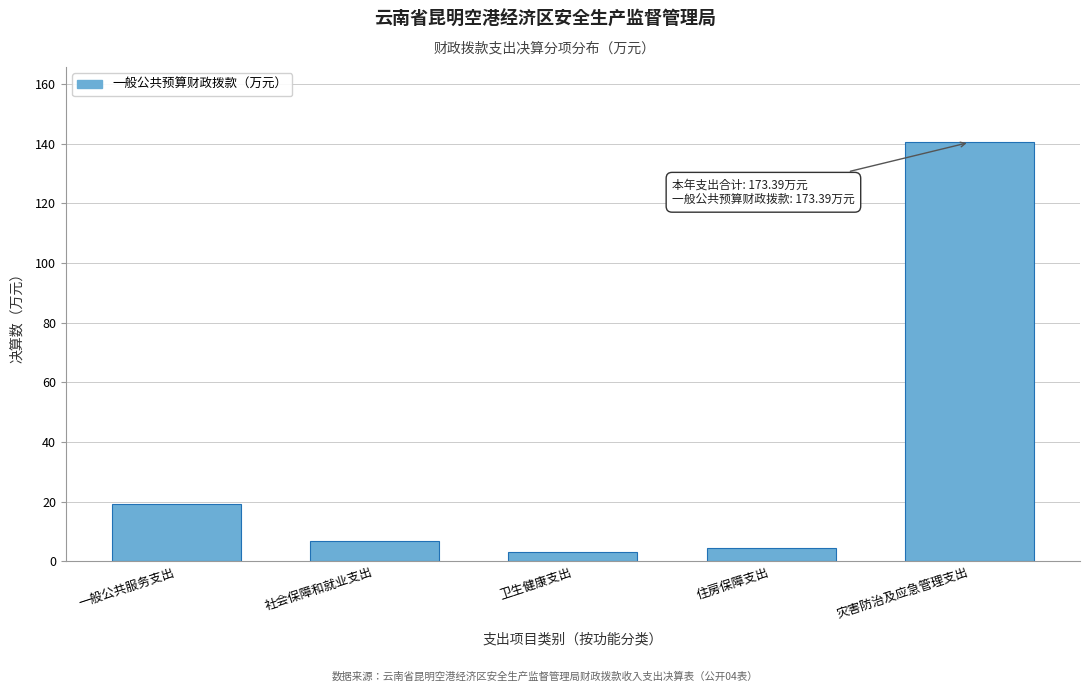

Reading right to left, extract all data points from this chart.

140.4	4.3	3.0	6.6	19.1